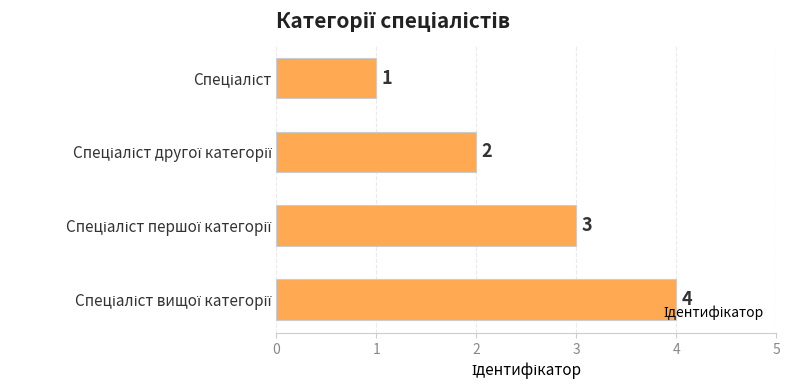

What is the difference between the maximum and minimum values?

3